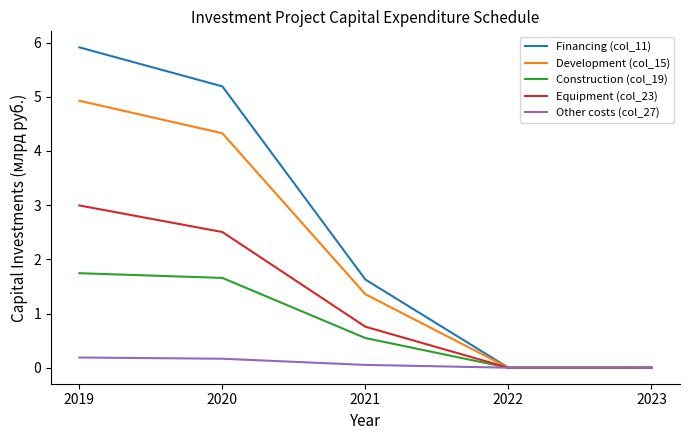

Reading right to left, list all the values displayed in this chart.

Financing (col_11): 0.0	0.0	1.6	5.2	5.9
Development (col_15): 0.0	0.0	1.4	4.3	4.9
Construction (col_19): 0.0	0.0	0.5	1.7	1.7
Equipment (col_23): 0.0	0.0	0.8	2.5	3.0
Other costs (col_27): 0.0	0.0	0.1	0.2	0.2